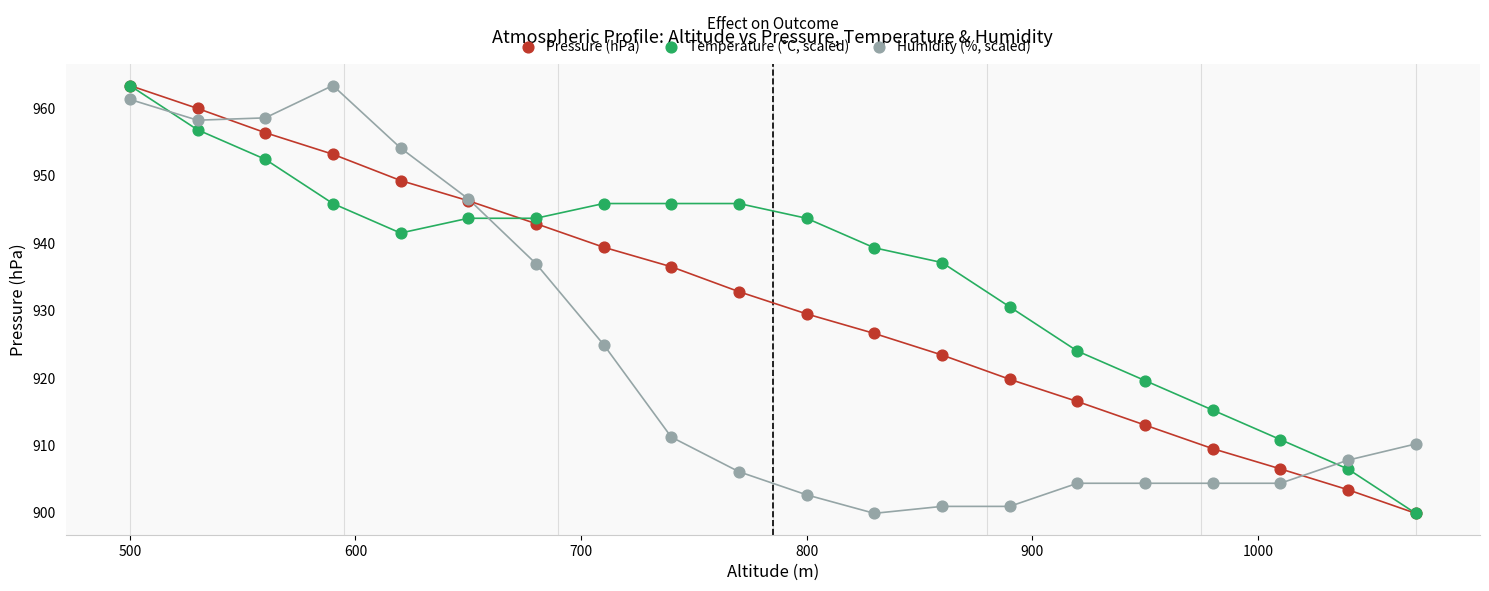

What are all the series names shown in the legend?

Pressure (hPa), Temperature (°C, scaled), Humidity (%, scaled)